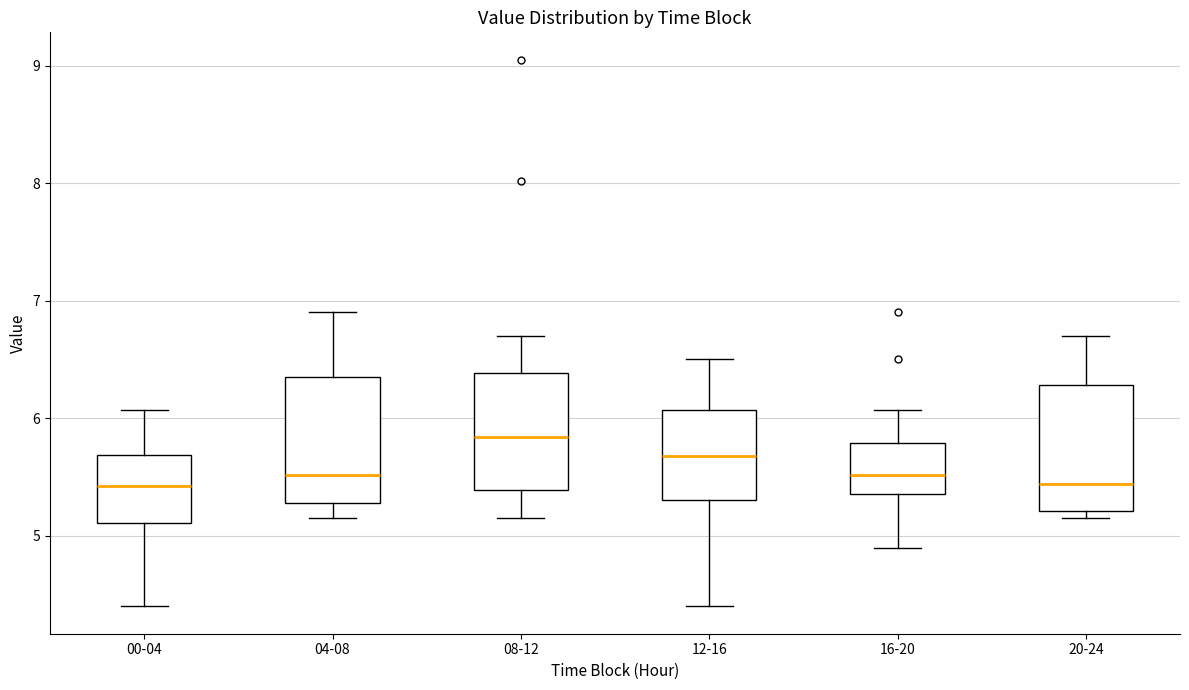

Reading left to right, transcribe this box plot: for each box, give where its median line is, the range the box spans, and where its two whiskers end, as read against the y-axis. The values are not printed on the chart, so give them approximately, as read against the axis.

00-04: median 5.4, box 5.1 to 5.7, whiskers 4.4 to 6.1
04-08: median 5.5, box 5.3 to 6.4, whiskers 5.2 to 6.9
08-12: median 5.8, box 5.4 to 6.4, whiskers 5.2 to 6.7
12-16: median 5.7, box 5.3 to 6.1, whiskers 4.4 to 6.5
16-20: median 5.5, box 5.4 to 5.8, whiskers 4.9 to 6.1
20-24: median 5.4, box 5.2 to 6.3, whiskers 5.2 (just below the box's lower edge) to 6.7